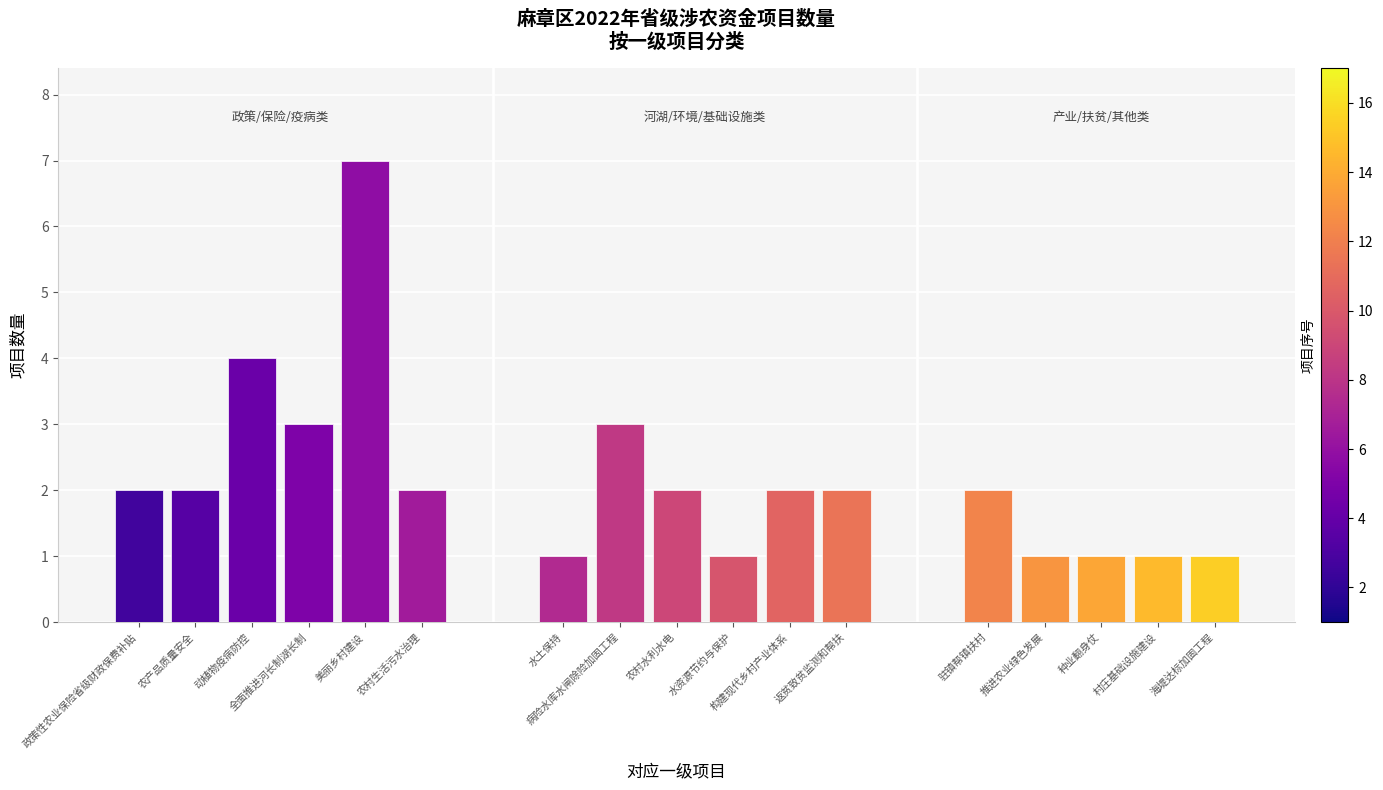

What position from the left is 种业翻身仗?

15